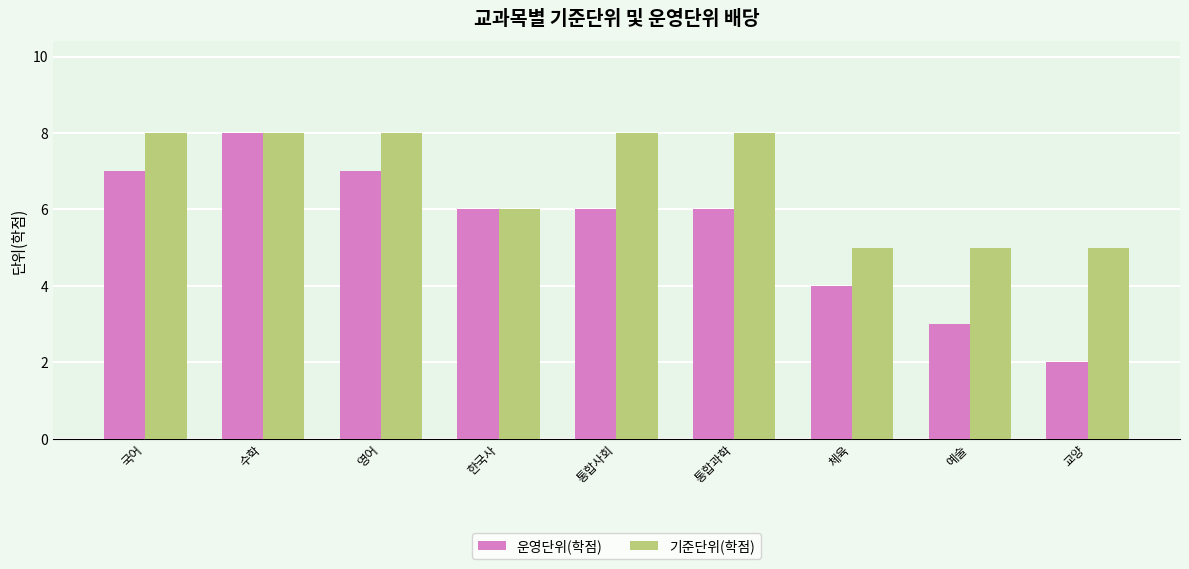

How many 운영단위(학점) values are between 4 and 7?

6